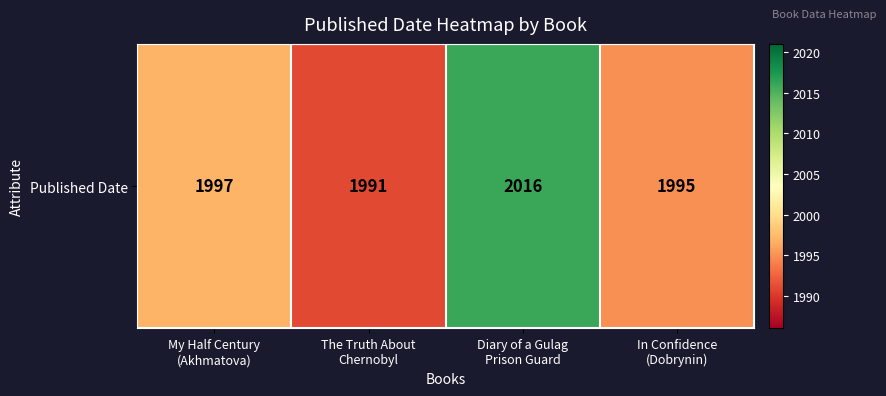

Is it true that the value at In Confidence
(Dobrynin) is 1995?

True